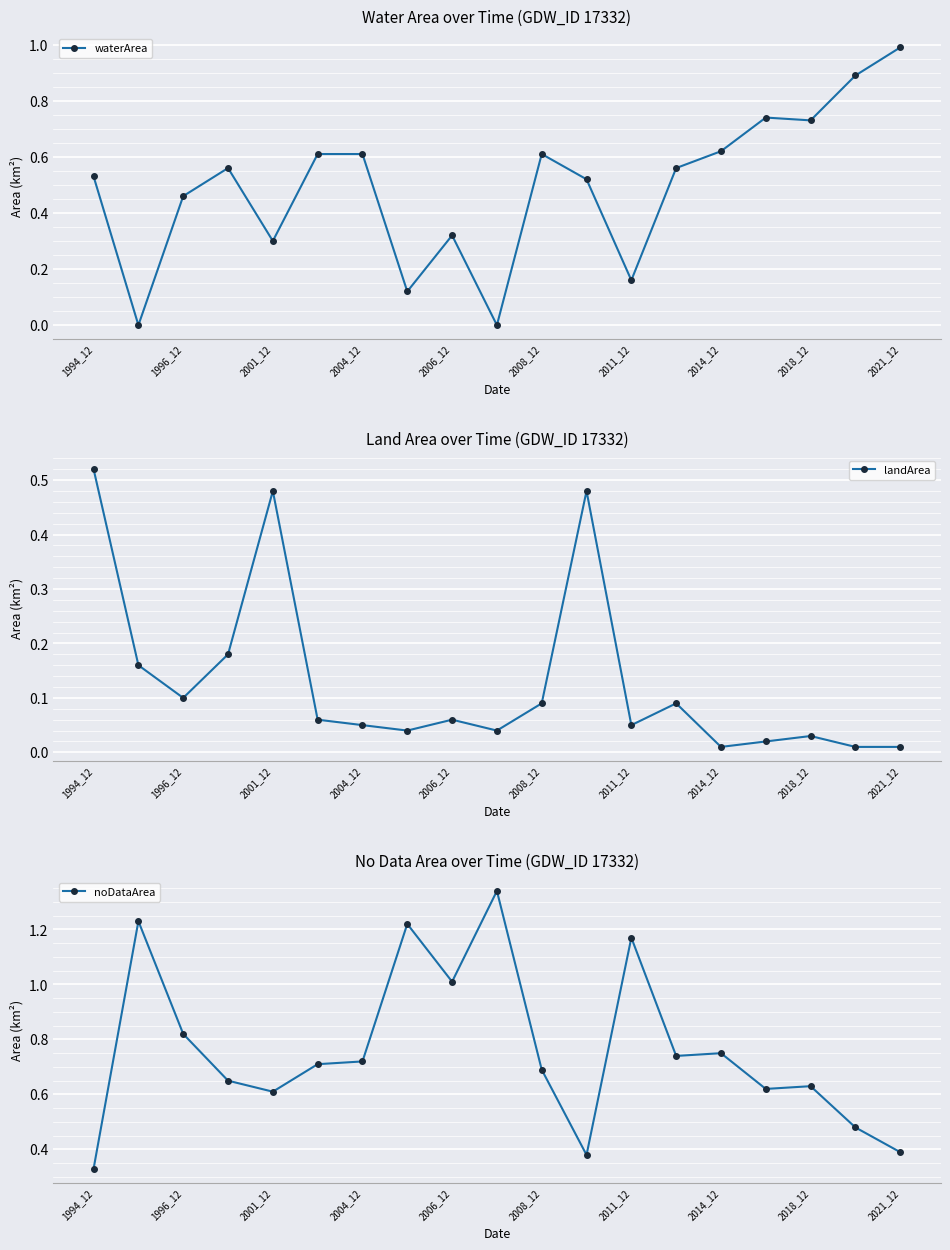

At which label does landArea reach its peak?

1994_12